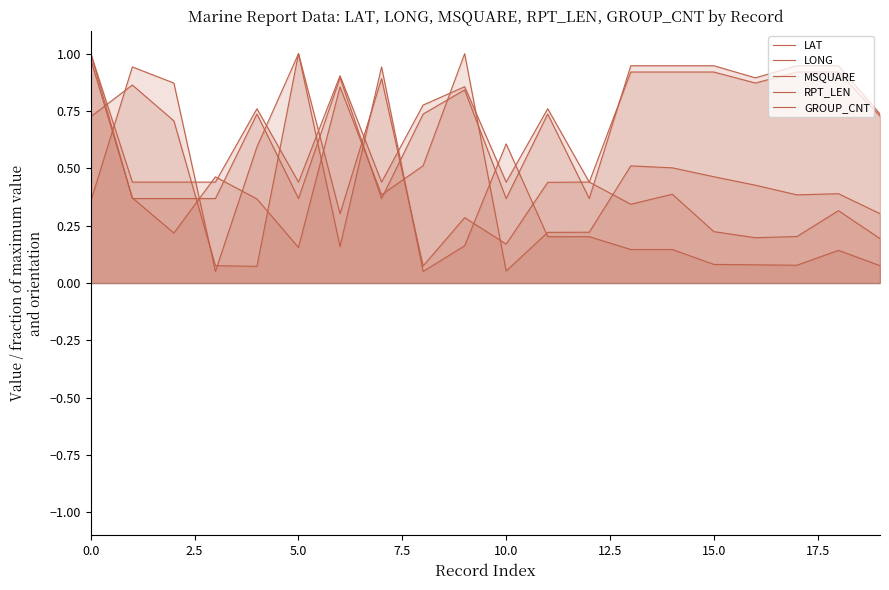

How many lines are shown in the chart?

5